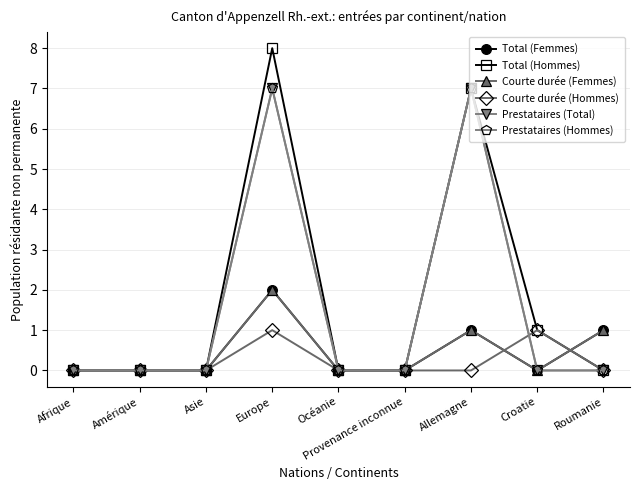

What is the label of the 7th point from the right?

Asie